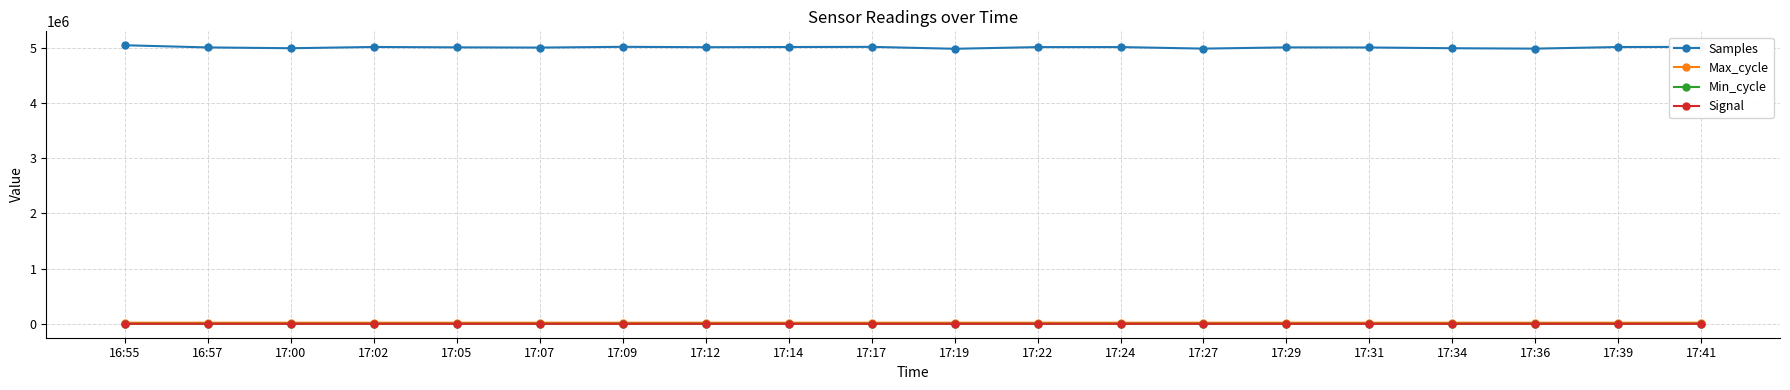

True or false: Min_cycle and Signal intersect in this chart.

False